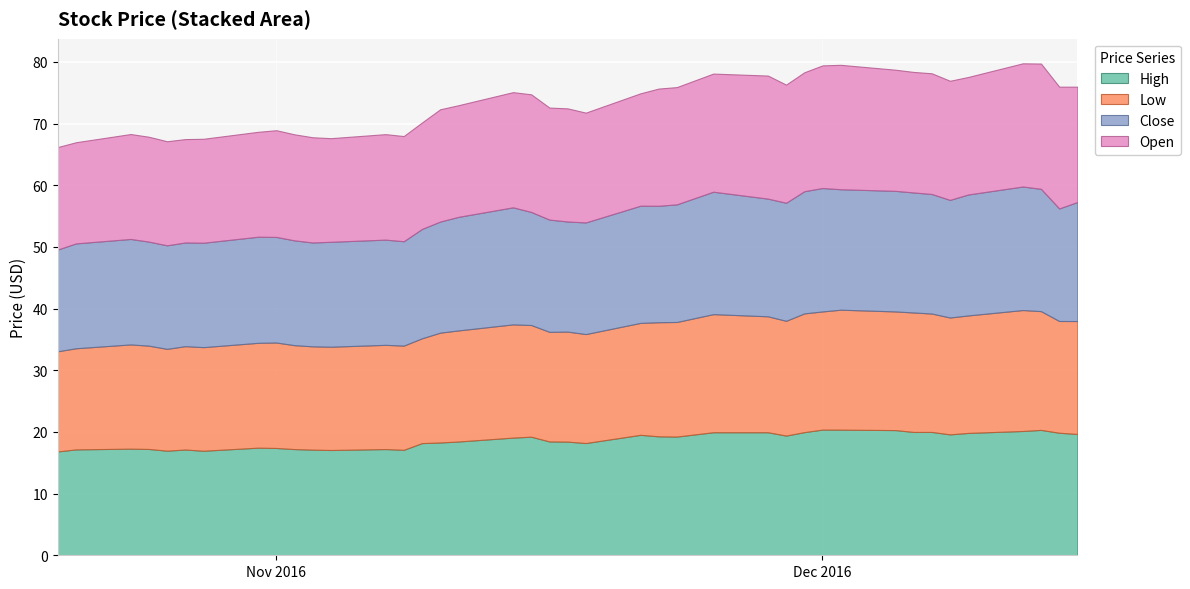

What is the value of the Close point at the 10th from the left?

17.0